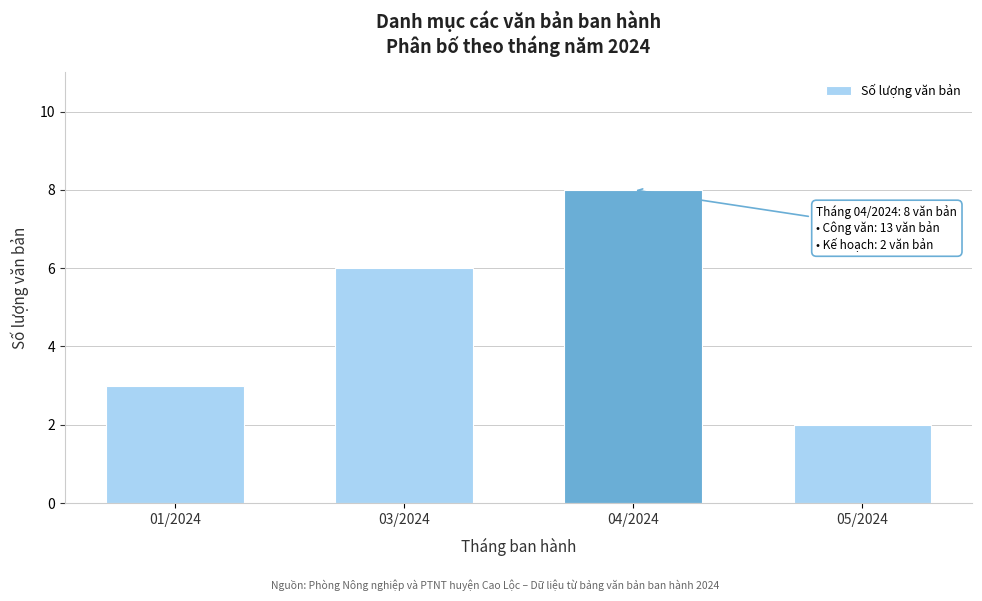

Reading left to right, transcribe all the data shown in this chart.

01/2024=3	03/2024=6	04/2024=8	05/2024=2